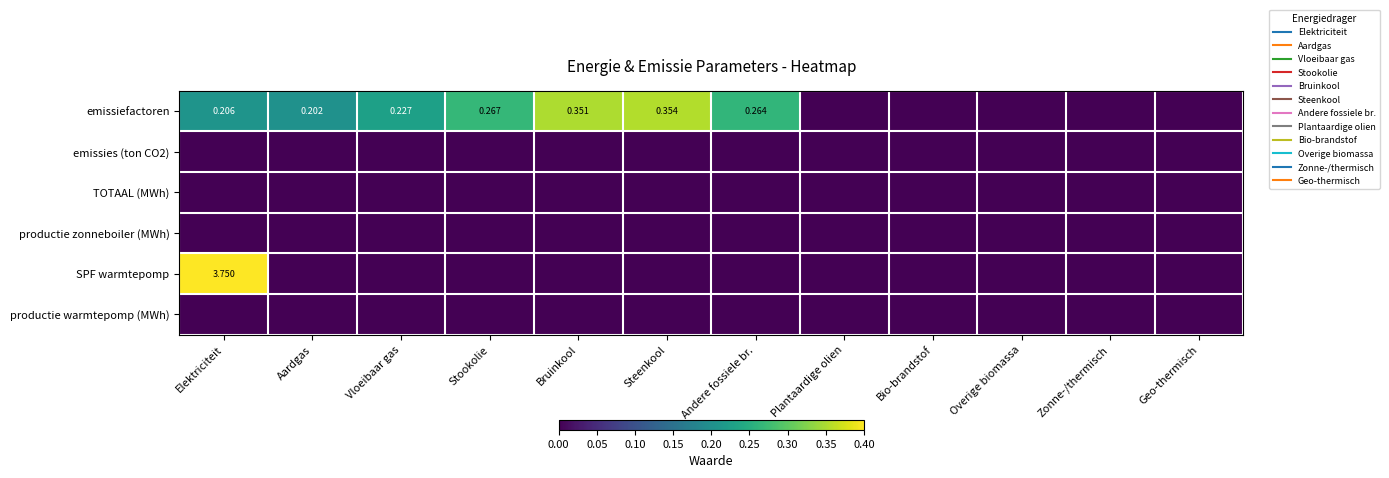

Which series has the largest total across all categories?

SPF warmtepomp